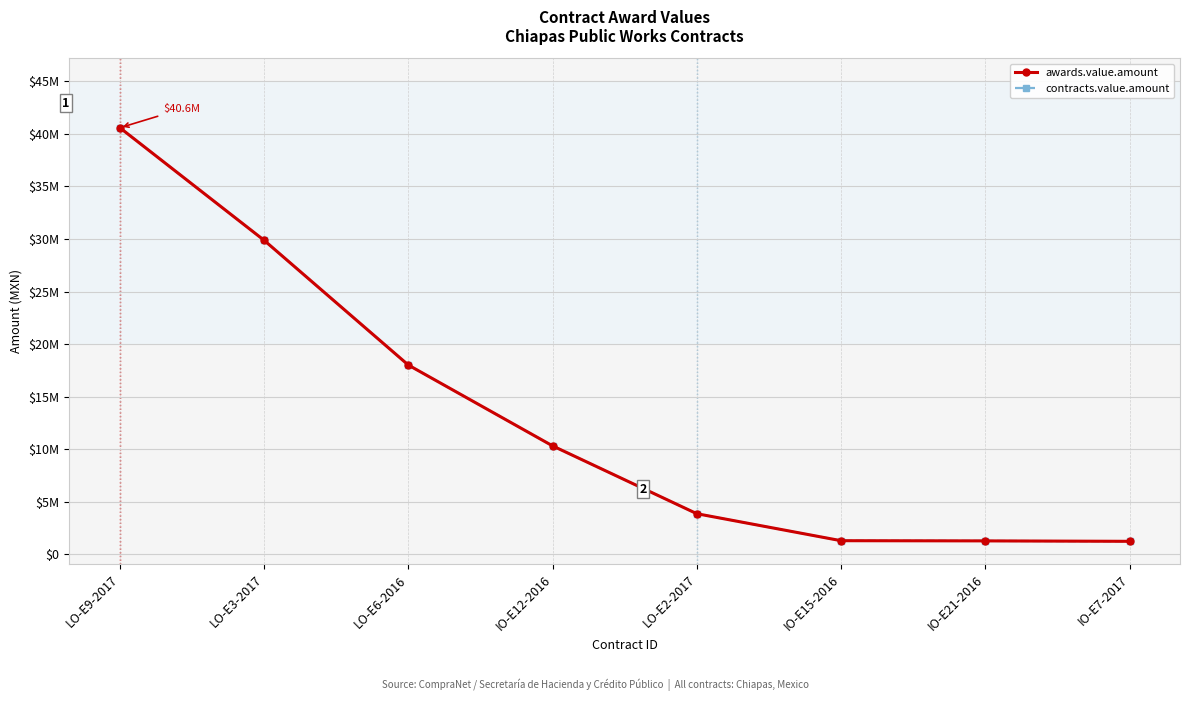

Rank the series at IO-E12-2016 from lowest to highest value.

awards.value.amount, contracts.value.amount